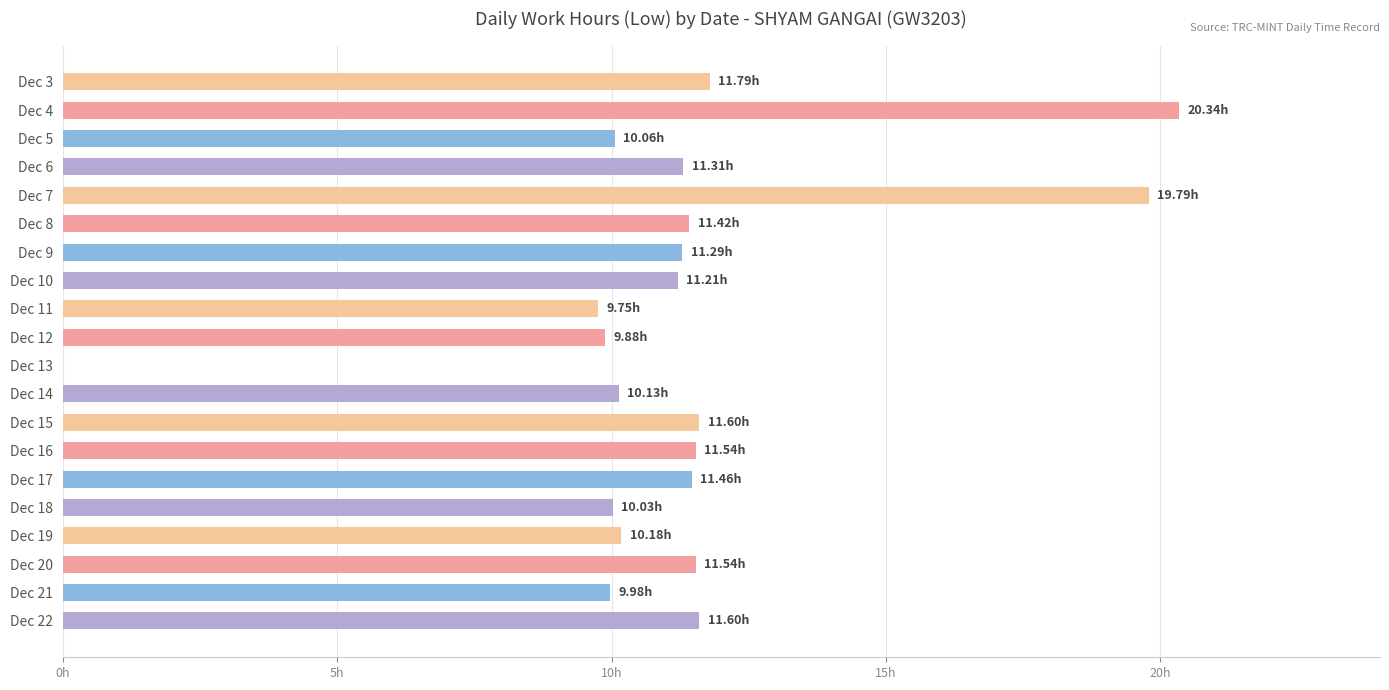

Are the bars horizontal?

Yes